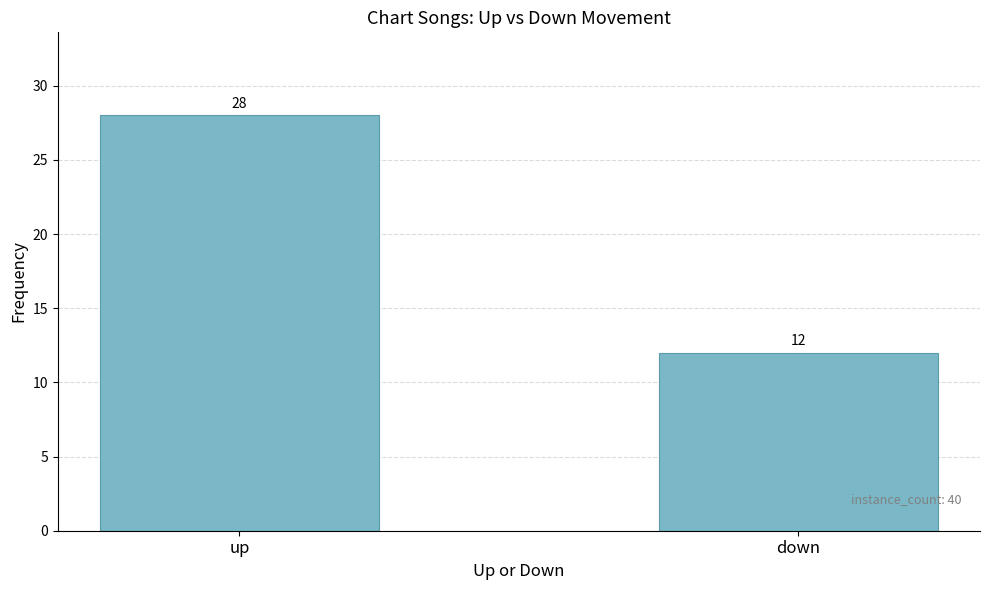

Approximately how many times larger is the value at up compared to down?

2.3